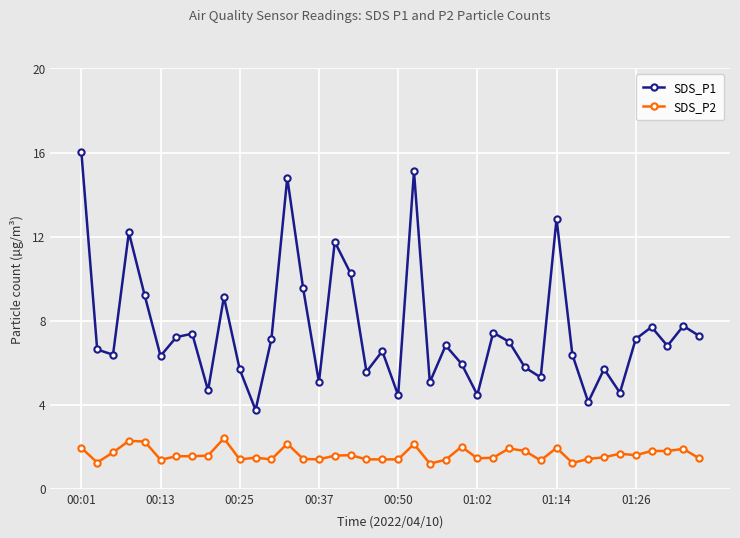

True or false: SDS_P1 and SDS_P2 cross at least once.

False